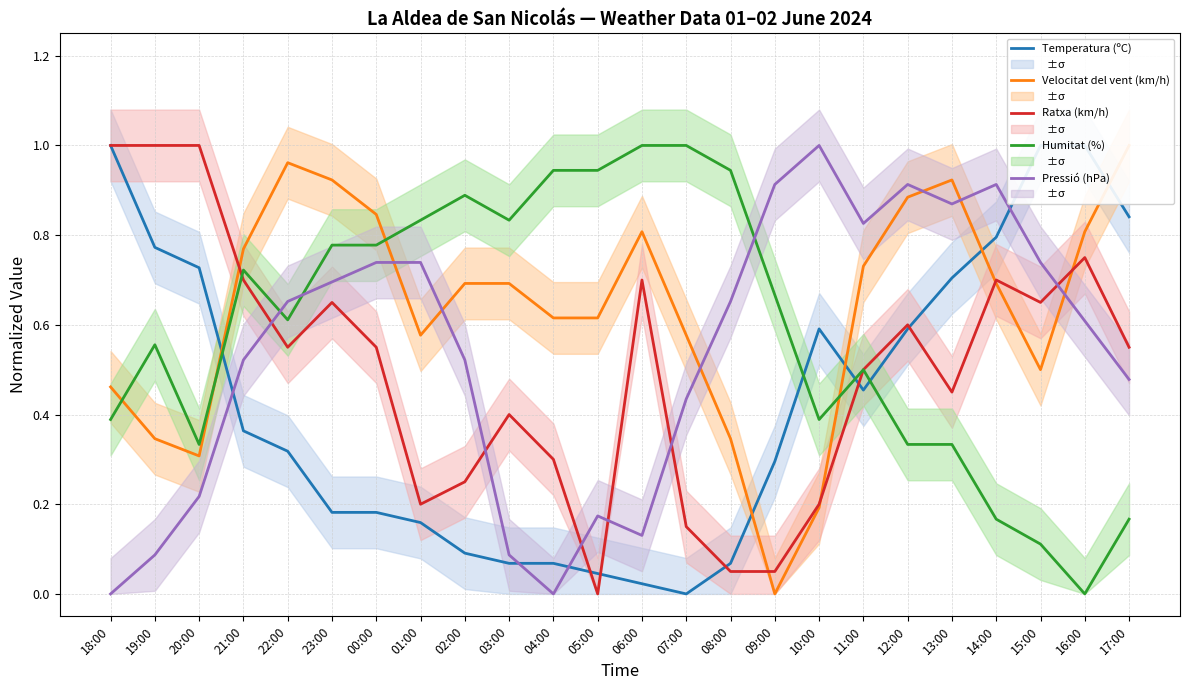

At 10:00, list the series in order from smallest to largest.

Velocitat del vent (km/h), Ratxa (km/h), Humitat (%), Temperatura (ºC), Pressió (hPa)